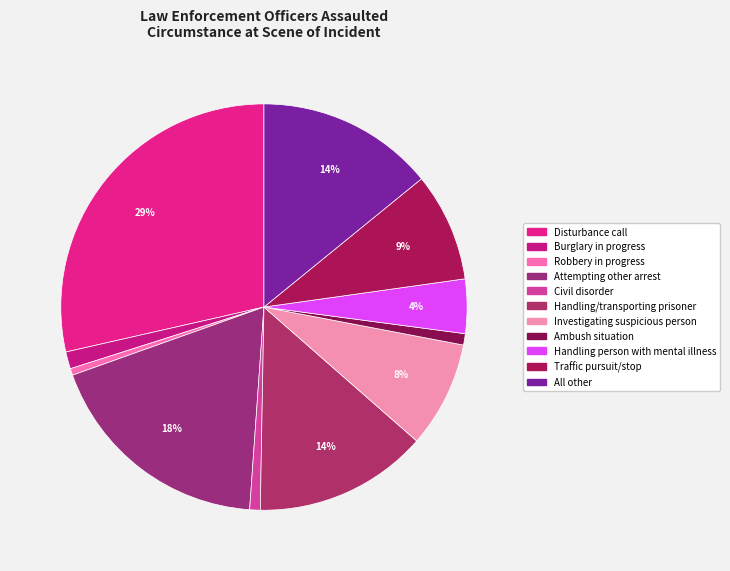

Is the sum of Handling/transporting prisoner and Investigating suspicious person greater than half?

No